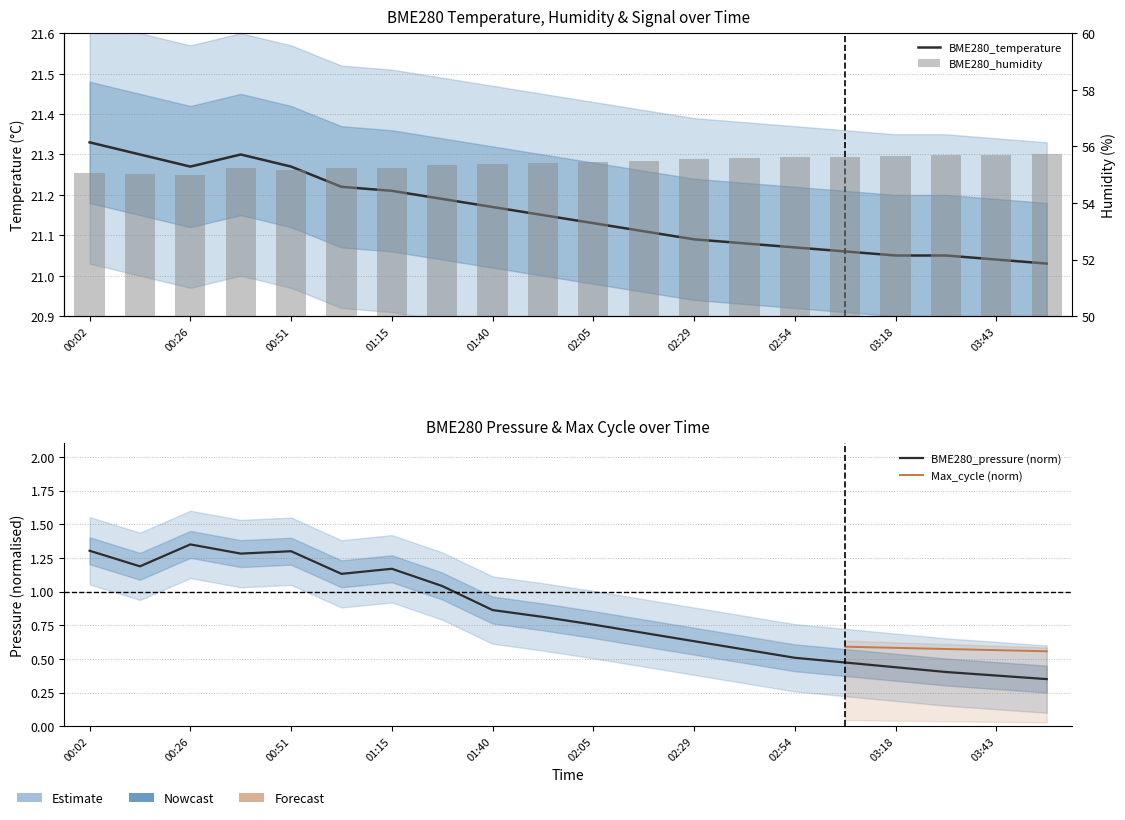

At 00:51, list the series in order from smallest to largest.

BME280_temperature, BME280_humidity